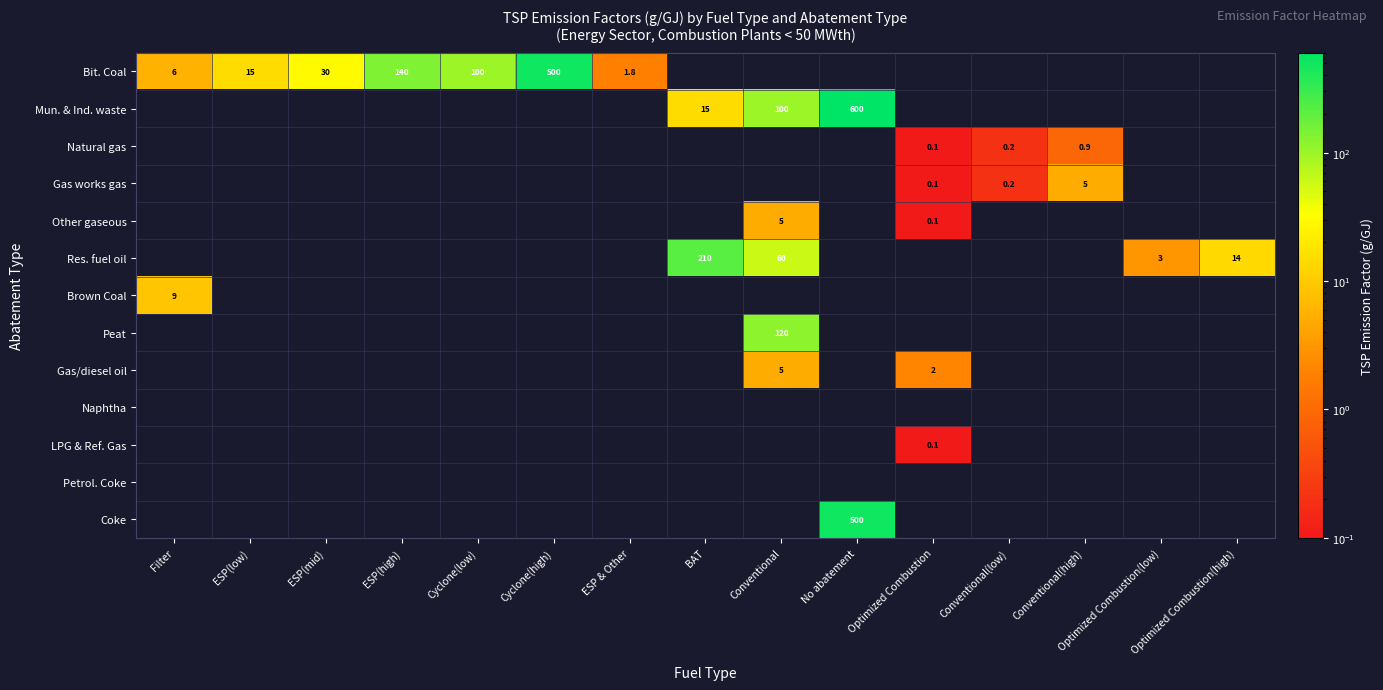

At how many categories does at least one series exceed 1?

14